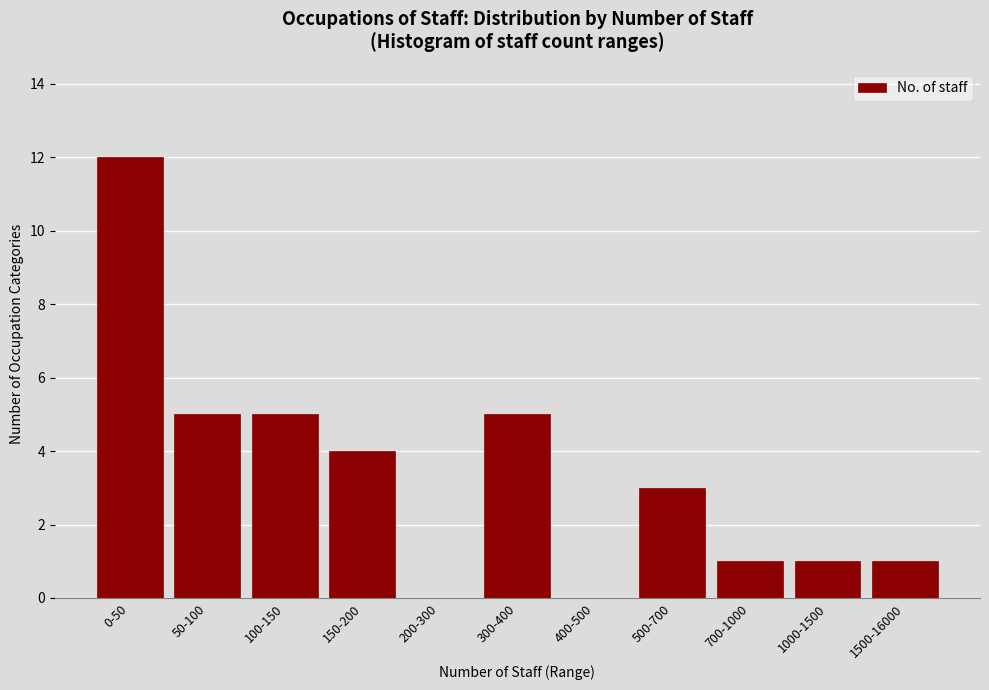

Reading left to right, extract all data points from this chart.

0-50=12	50-100=5	100-150=5	150-200=4	200-300=0	300-400=5	400-500=0	500-700=3	700-1000=1	1000-1500=1	1500-16000=1